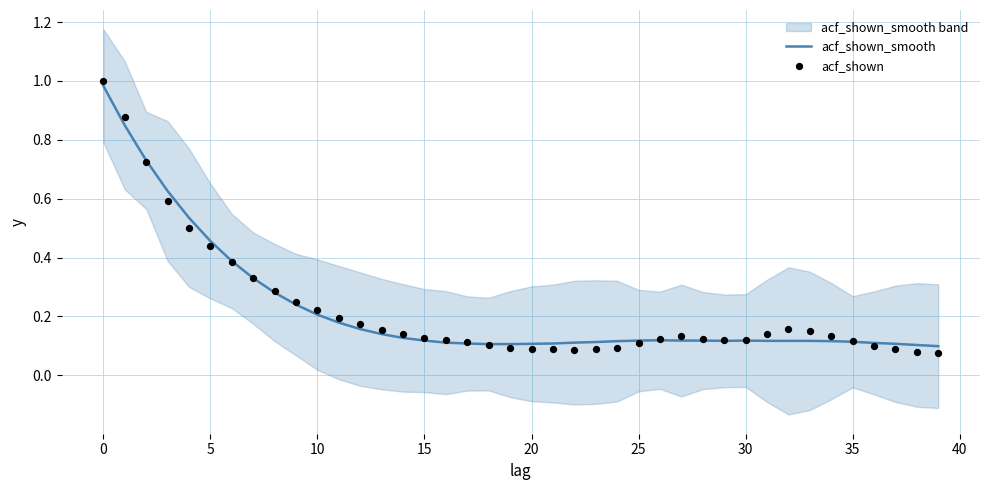

Which series has the largest Y range (max minus min)?

acf_shown